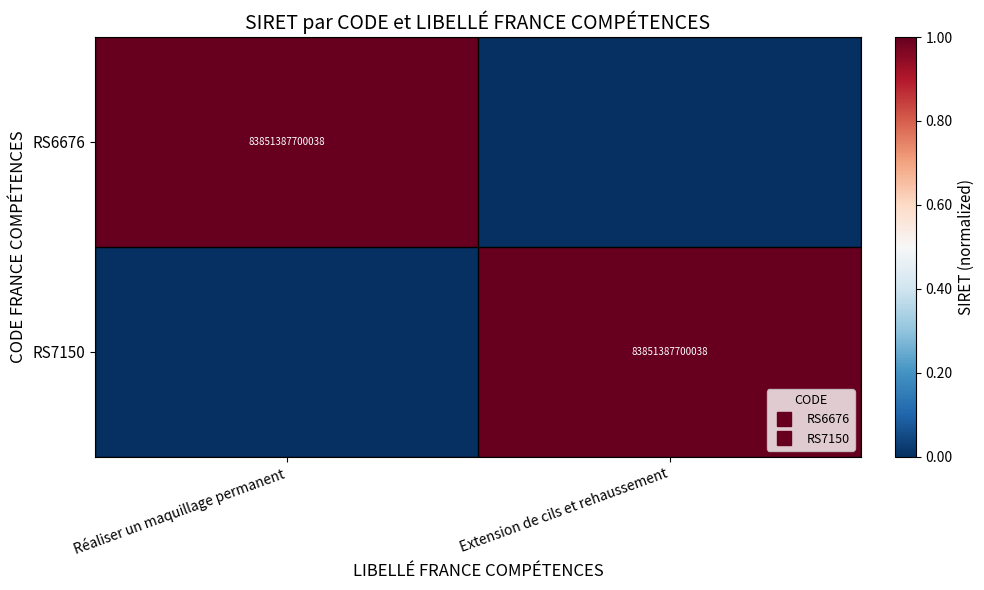

What is the difference between the RS7150 values at Extension de cils et rehaussement and Réaliser un maquillage permanent?

1